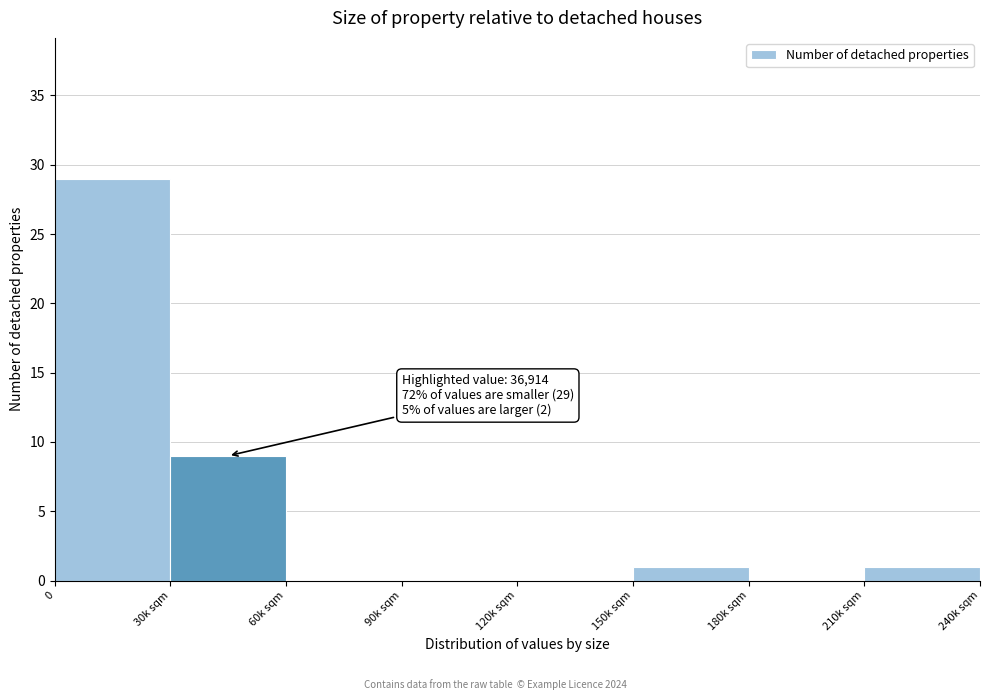

Reading left to right, what are all the values shown in this chart?

0=29	30k sqm=9	60k sqm=0	90k sqm=0	120k sqm=0	150k sqm=1	180k sqm=0	210k sqm=1